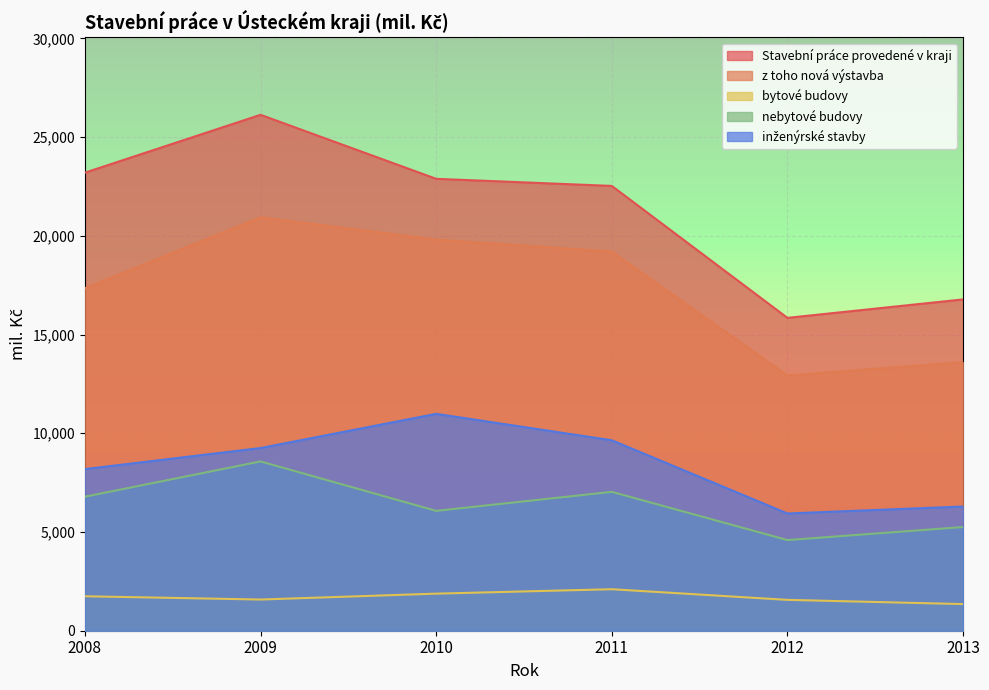

Where is Stavební práce provedené v kraji nearest to the value 20986?

2011